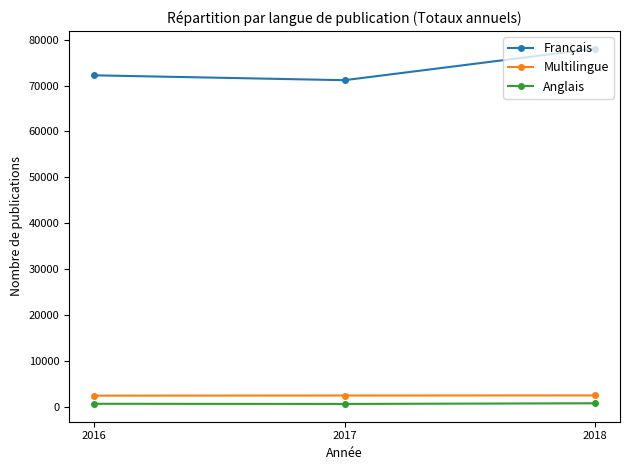

The Anglais series shows 809 at 2018. True or false?

True